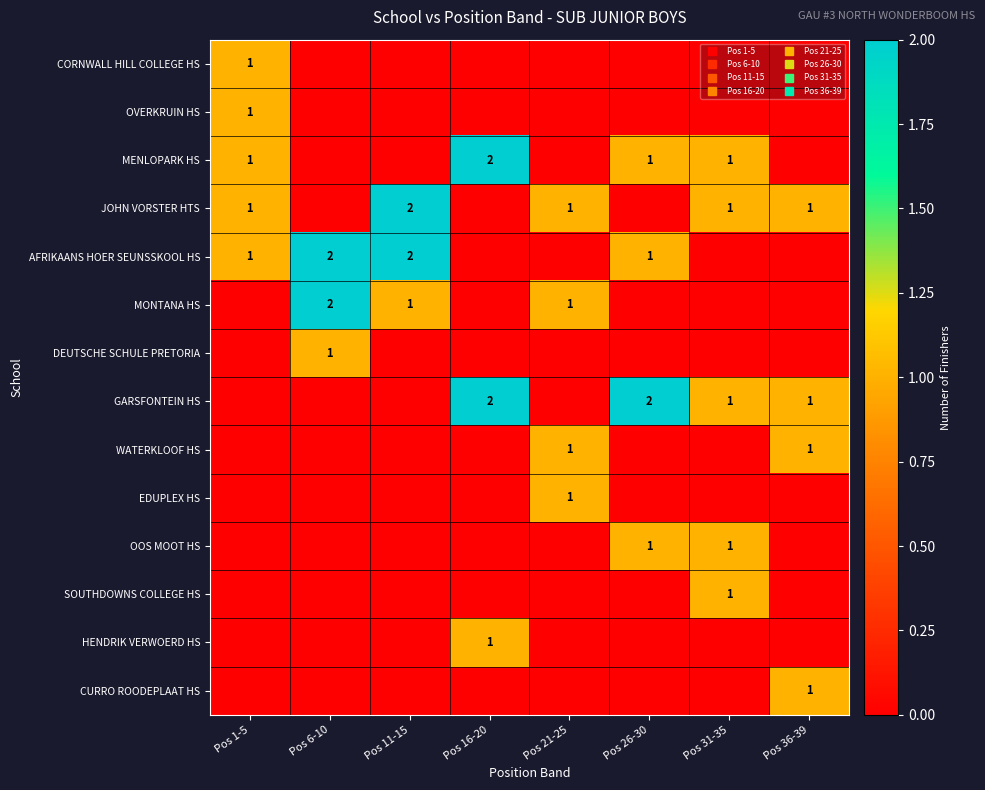

Count the number of data series in this chart.

14